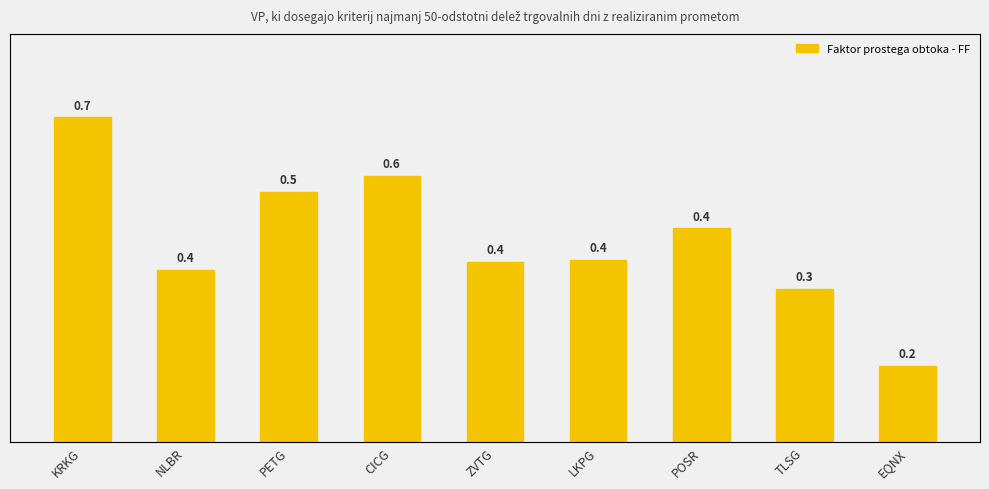

What is the label of the 6th bar from the right?

CICG